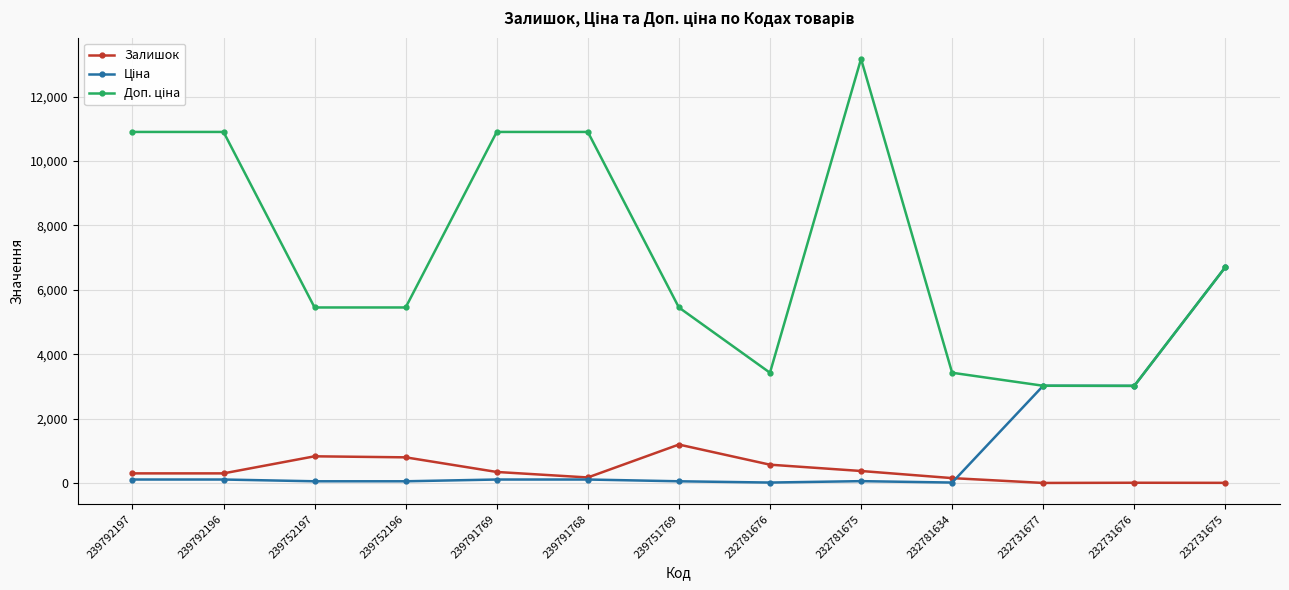

True or false: Залишок has a value of 344.0 at 239791769.

True